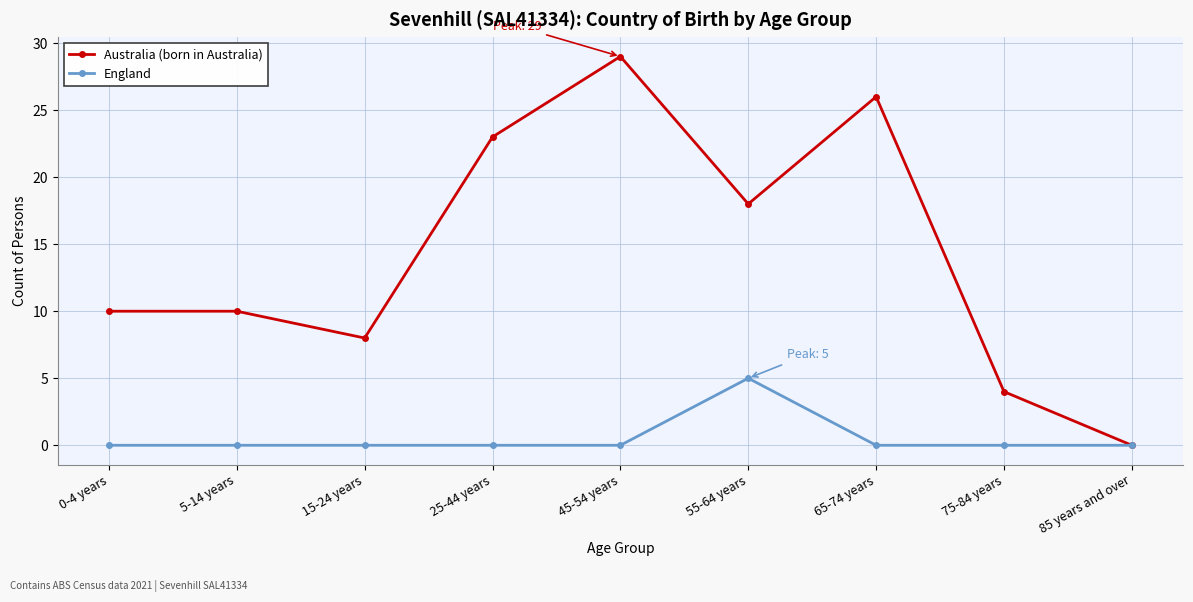

At which category is the sum across all series the highest?

45-54 years